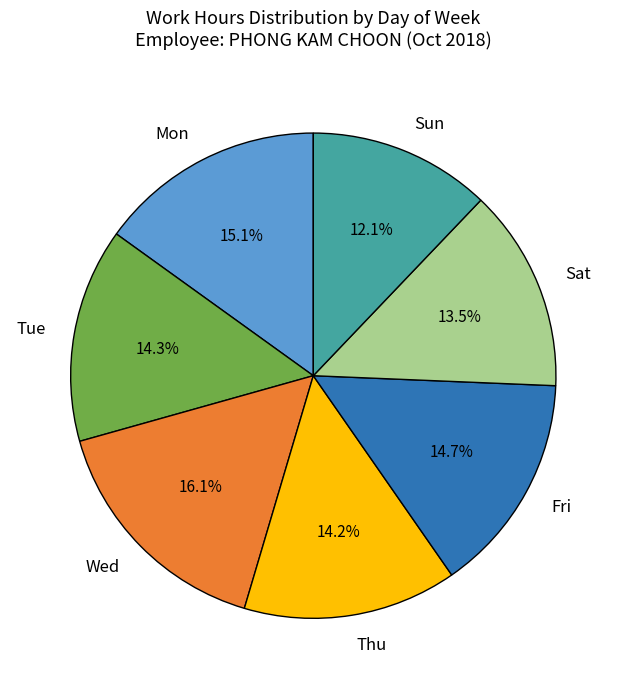

Is Wed the majority of the pie?

No